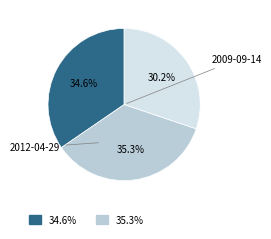

Does any single category account for the majority?

No